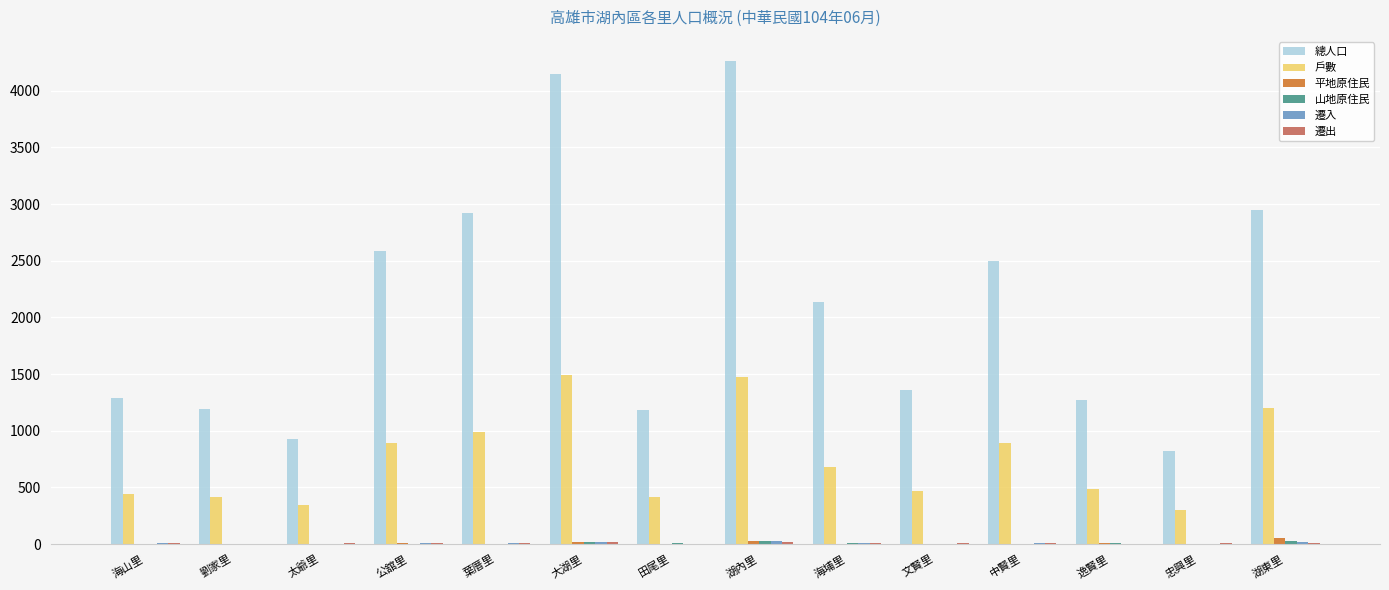

What is the greatest value displayed?

4263